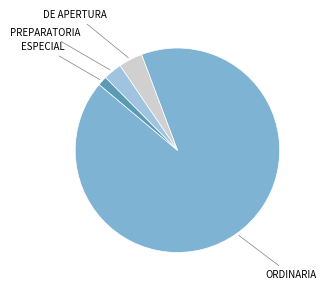

How many slices are in this pie chart?

4